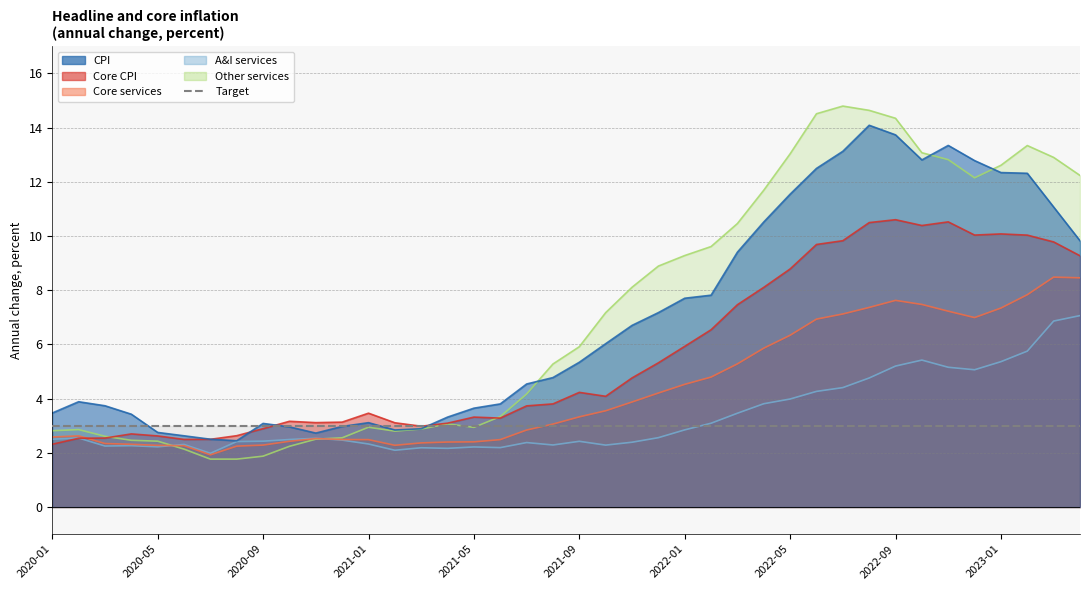

Is it true that CPI equals 17.8 at 2022-04?

False